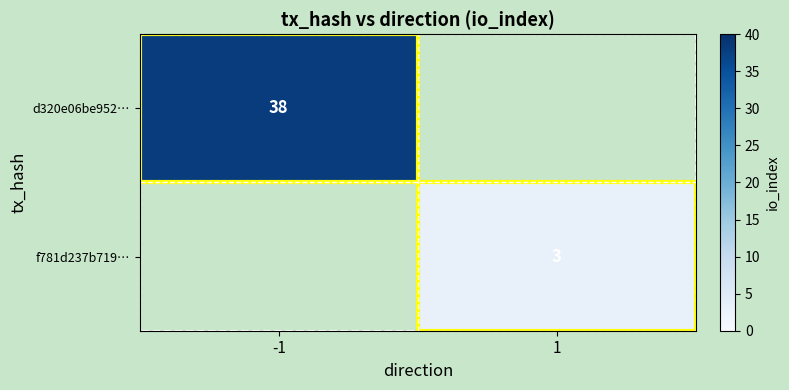

True or false: f781d237b719… has a value of 3 at 1.

True